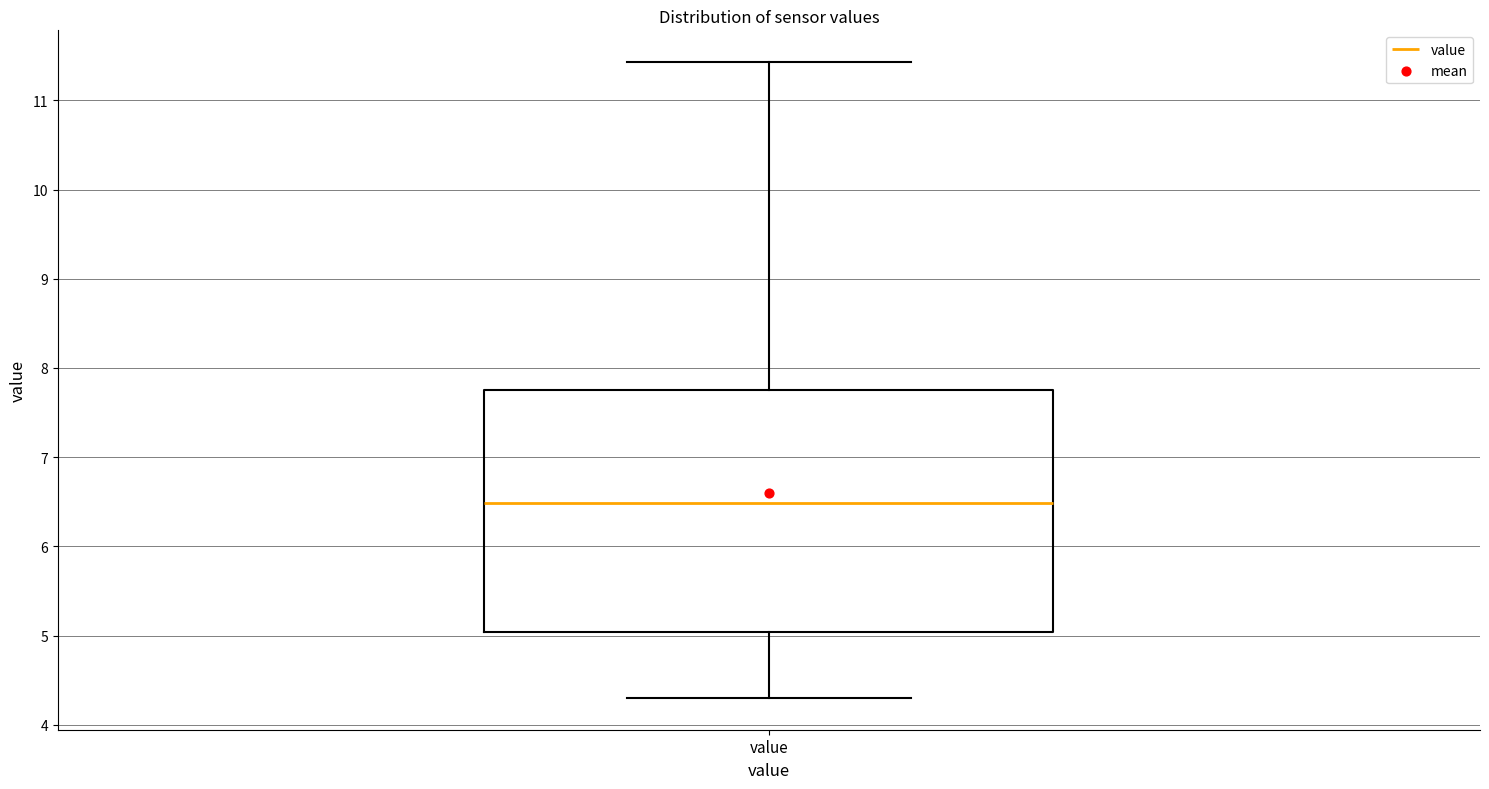

Read this box plot against the y-axis: the position of the median line, the range covered by the box, and the ends of both whiskers. The values are not printed on the chart, so give them approximately, as read against the axis.

median 6.5, box 5.0 to 7.8, whiskers 4.3 to 11.4